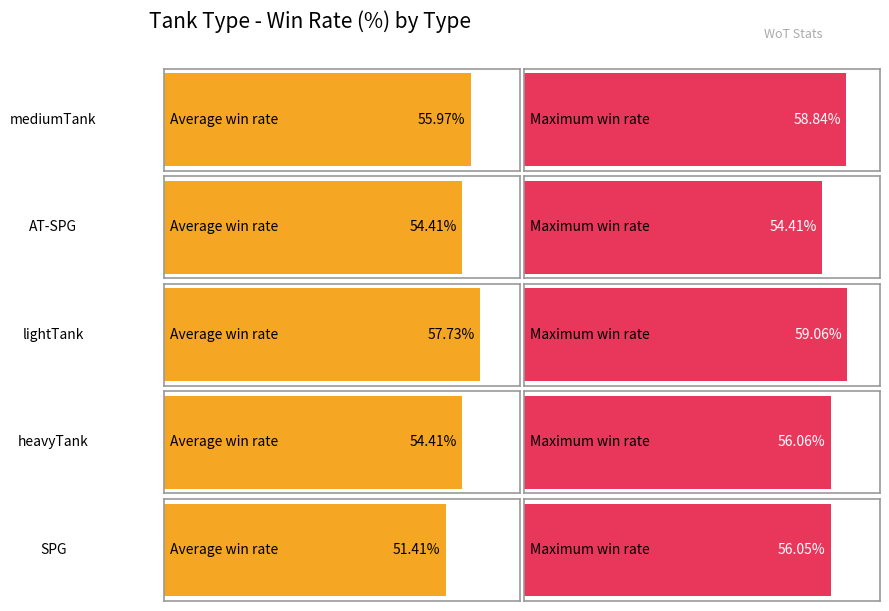

The Average utilization series shows 37.9 at AT-SPG. True or false?

False